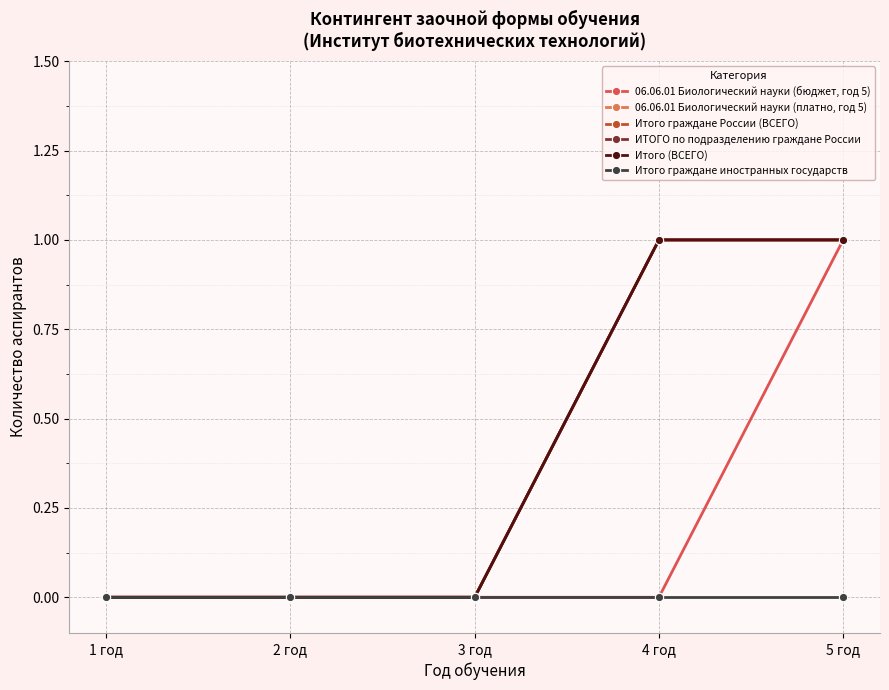

Is this an area chart (filled region under the line)?

No